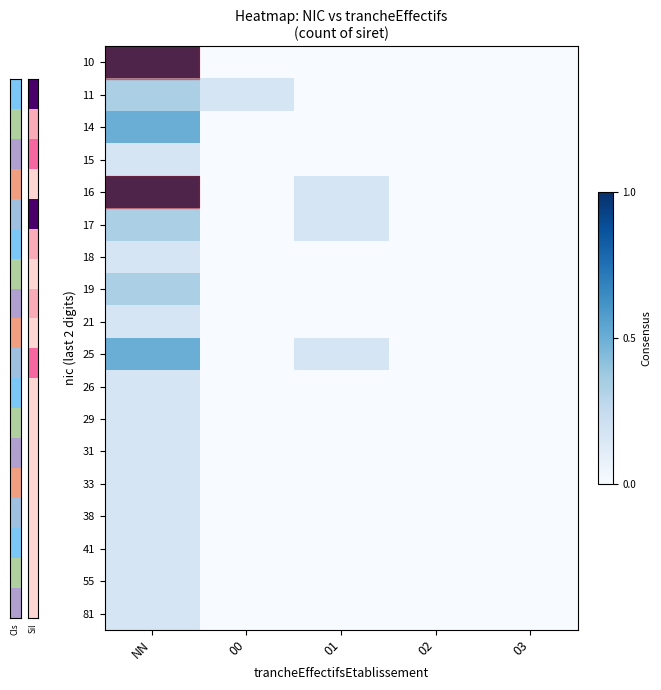

Reading left to right, transcribe all the data shown in this chart.

10: NN=1.0	00=0.0	01=0.0	02=0.0	03=0.0
11: NN=0.3	00=0.2	01=0.0	02=0.0	03=0.0
14: NN=0.5	00=0.0	01=0.0	02=0.0	03=0.0
15: NN=0.2	00=0.0	01=0.0	02=0.0	03=0.0
16: NN=1.0	00=0.0	01=0.2	02=0.0	03=0.0
17: NN=0.3	00=0.0	01=0.2	02=0.0	03=0.0
18: NN=0.2	00=0.0	01=0.0	02=0.0	03=0.0
19: NN=0.3	00=0.0	01=0.0	02=0.0	03=0.0
21: NN=0.2	00=0.0	01=0.0	02=0.0	03=0.0
25: NN=0.5	00=0.0	01=0.2	02=0.0	03=0.0
26: NN=0.2	00=0.0	01=0.0	02=0.0	03=0.0
29: NN=0.2	00=0.0	01=0.0	02=0.0	03=0.0
31: NN=0.2	00=0.0	01=0.0	02=0.0	03=0.0
33: NN=0.2	00=0.0	01=0.0	02=0.0	03=0.0
38: NN=0.2	00=0.0	01=0.0	02=0.0	03=0.0
41: NN=0.2	00=0.0	01=0.0	02=0.0	03=0.0
55: NN=0.2	00=0.0	01=0.0	02=0.0	03=0.0
81: NN=0.2	00=0.0	01=0.0	02=0.0	03=0.0